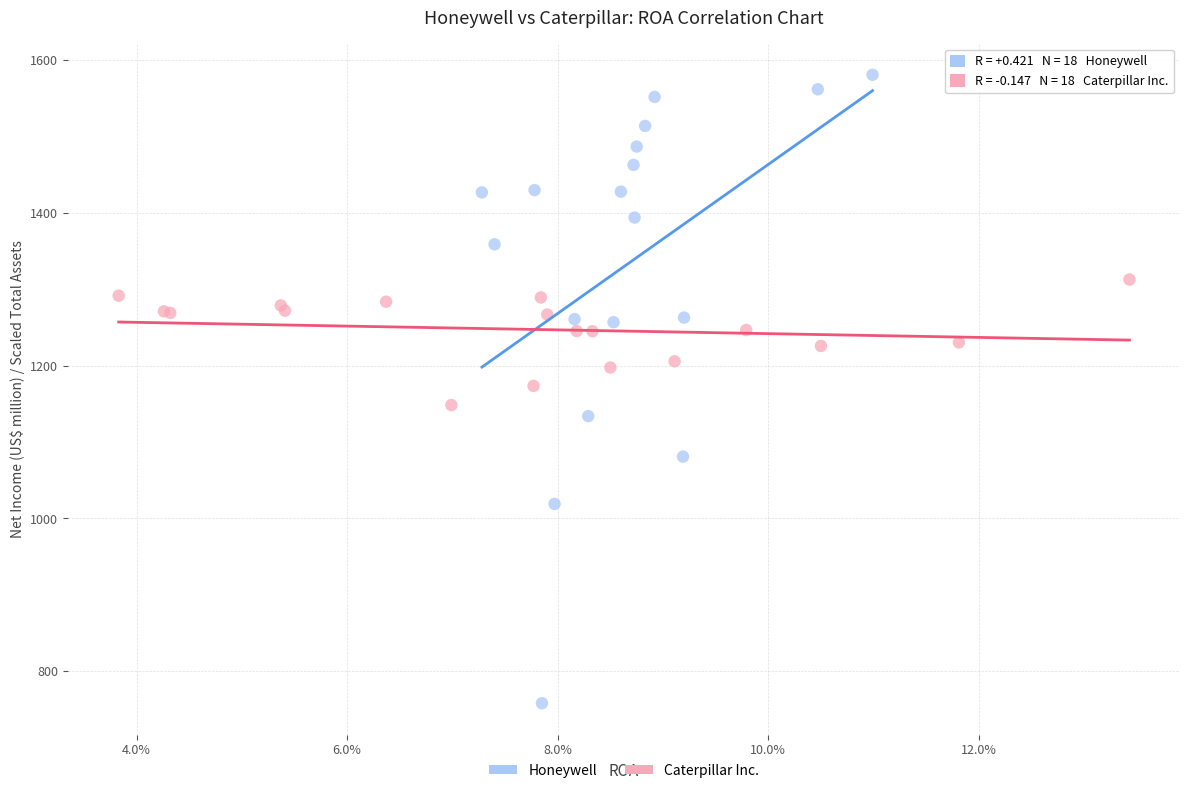

Which series reaches the maximum Y coordinate?

Honeywell